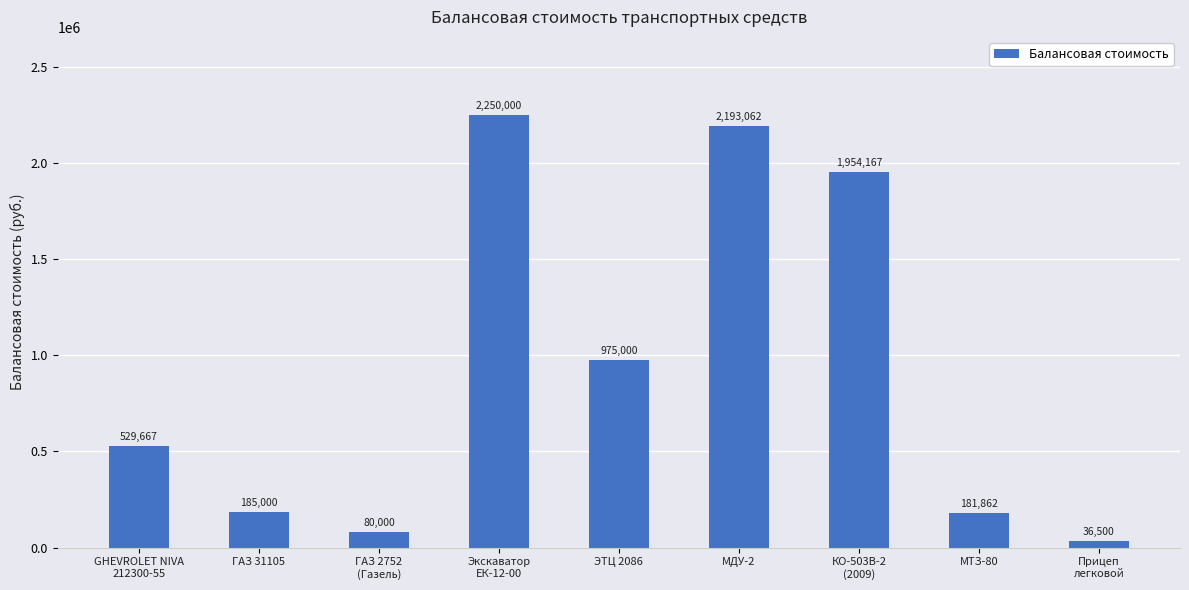

What is the sum of the values at Экскаватор
ЕК-12-00 and ГАЗ 2752
(Газель)?

2330000.0